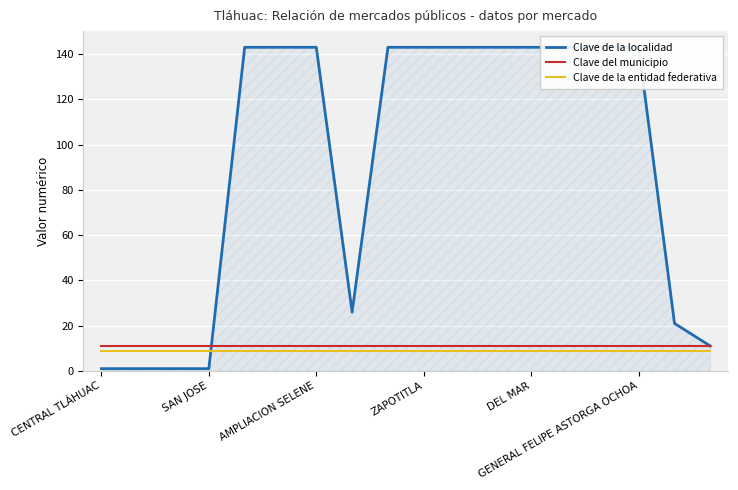

True or false: Clave de la entidad federativa and Clave del municipio cross at least once.

False